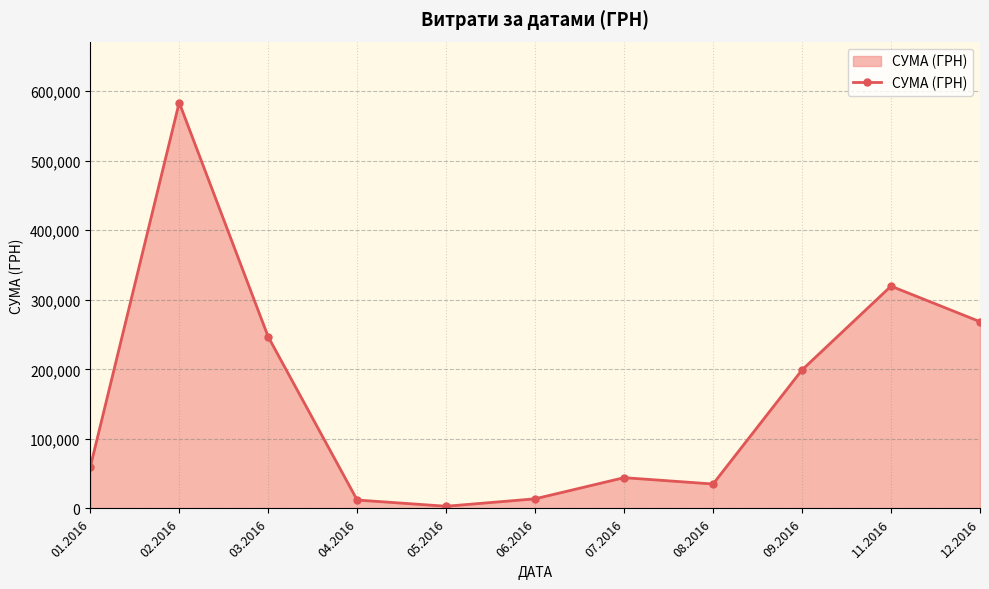

What is the change in value from 01.2016 to 04.2016?

-47106.8